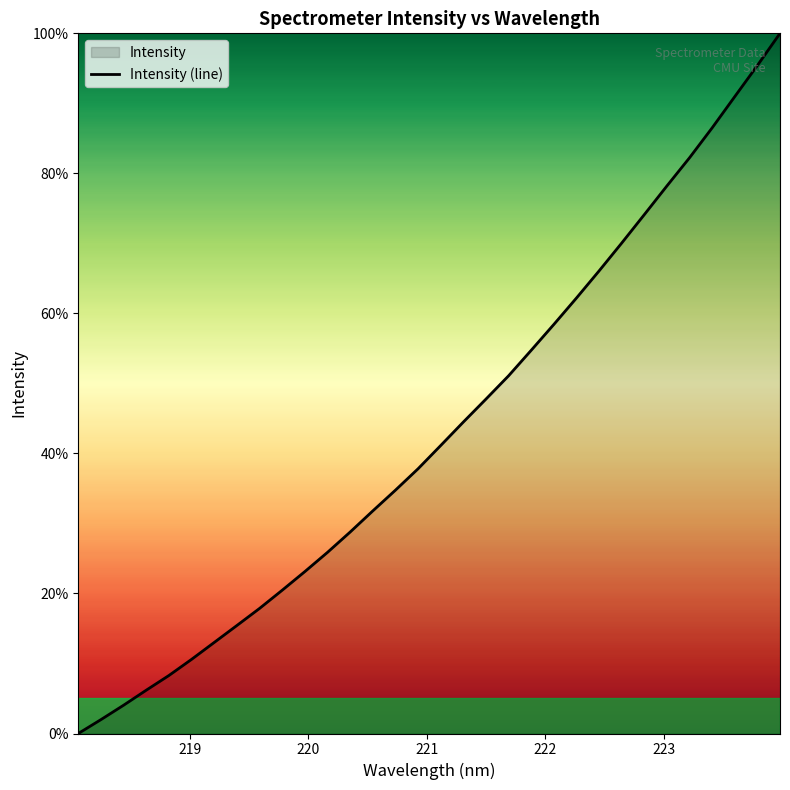

What is the greatest value displayed?

100.0